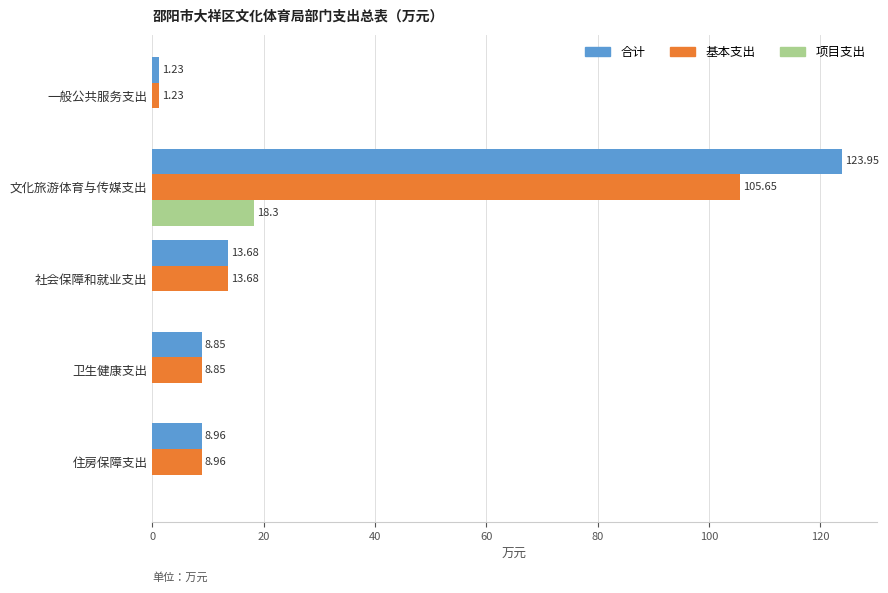

Which series has the largest total across all categories?

合计